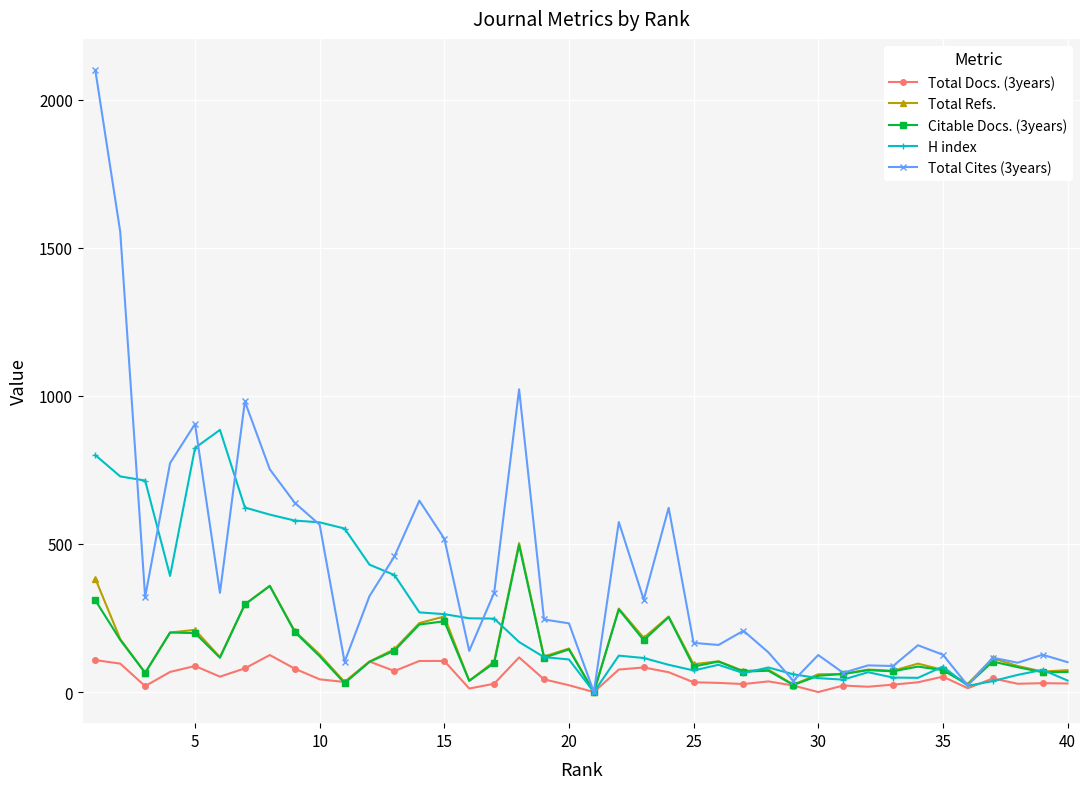

What are all the series names shown in the legend?

Total Docs. (3years), Total Refs., Citable Docs. (3years), H index, Total Cites (3years)